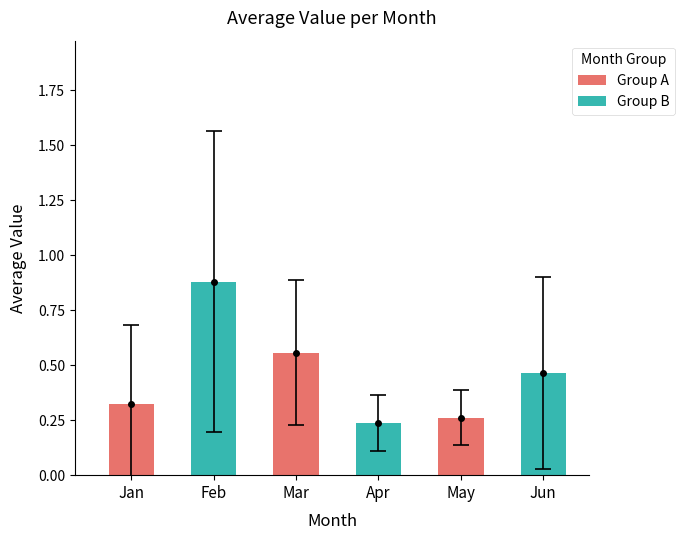

What is the change in value from Mar to Apr?

-0.3